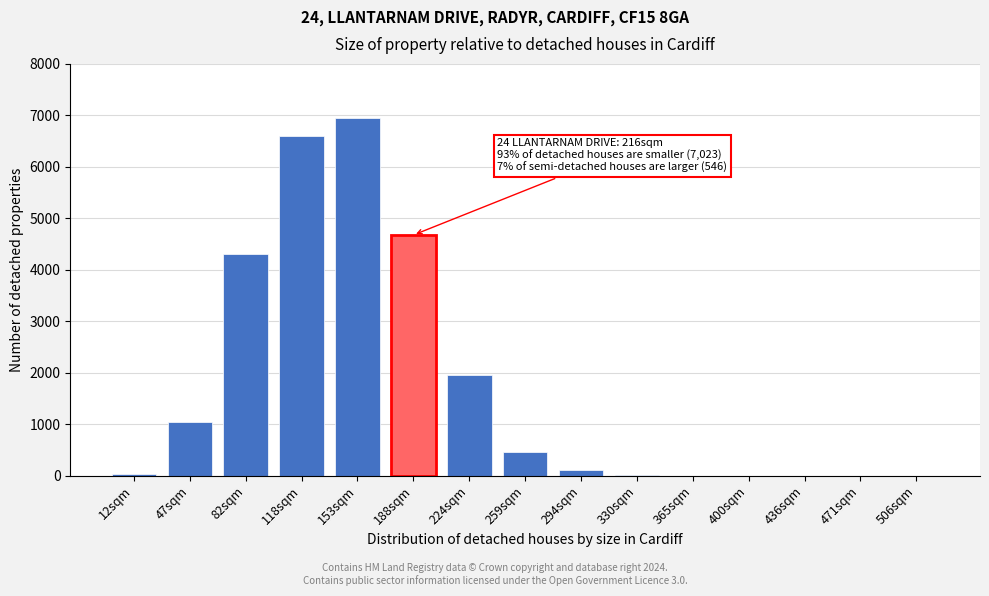

Where is the data nearest to the value 3478?

82sqm